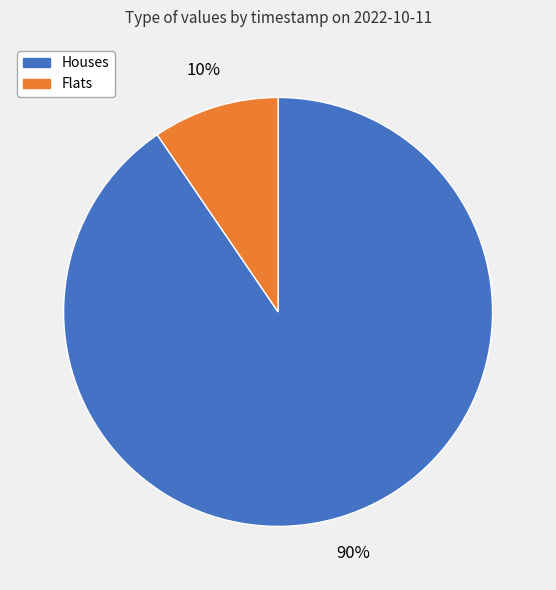

To the nearest percent, what is the average slice percentage?

50%